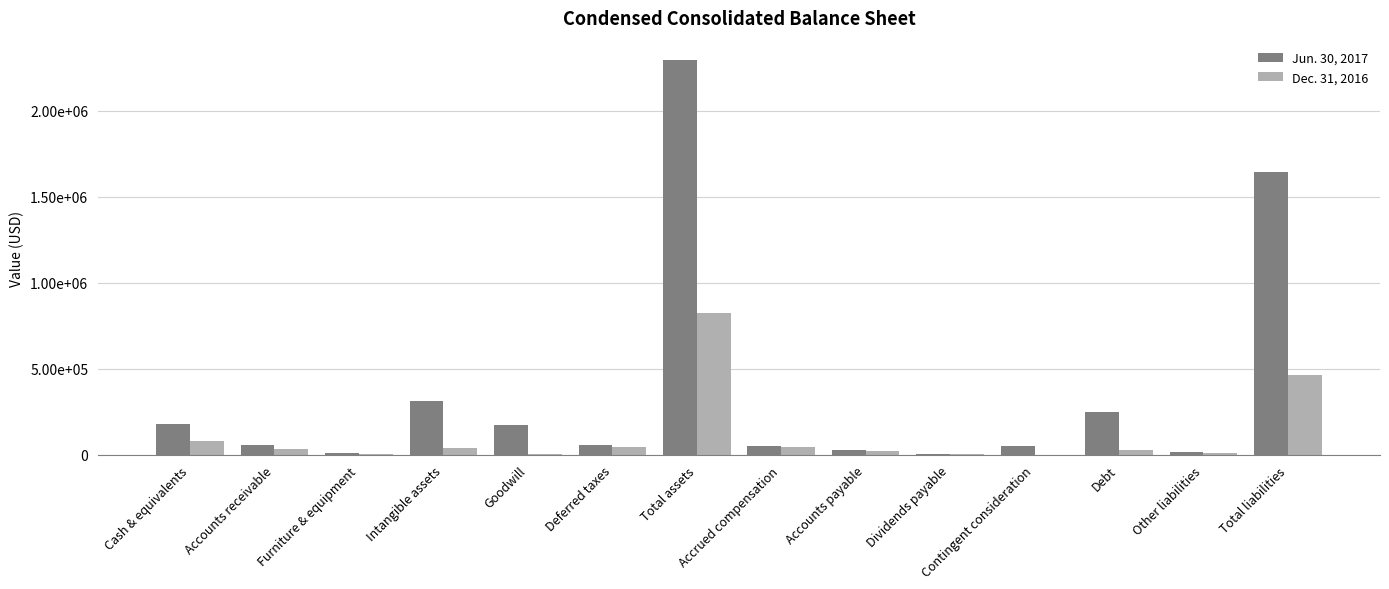

What are all the series names shown in the legend?

Jun. 30, 2017, Dec. 31, 2016